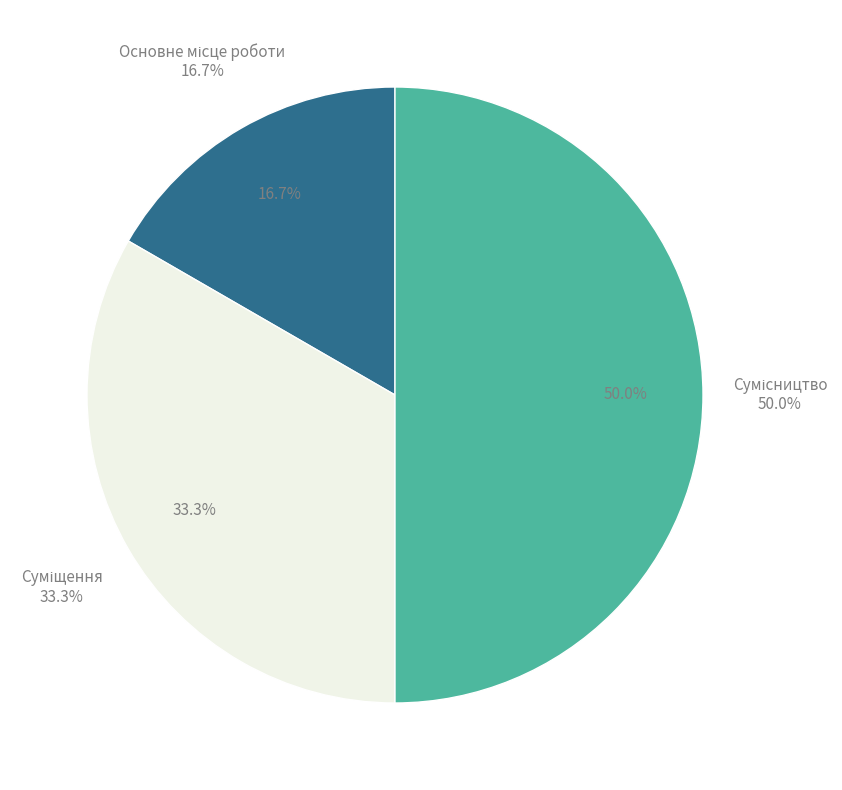

Which has a higher value, Суміщення or Основне місце роботи?

Суміщення